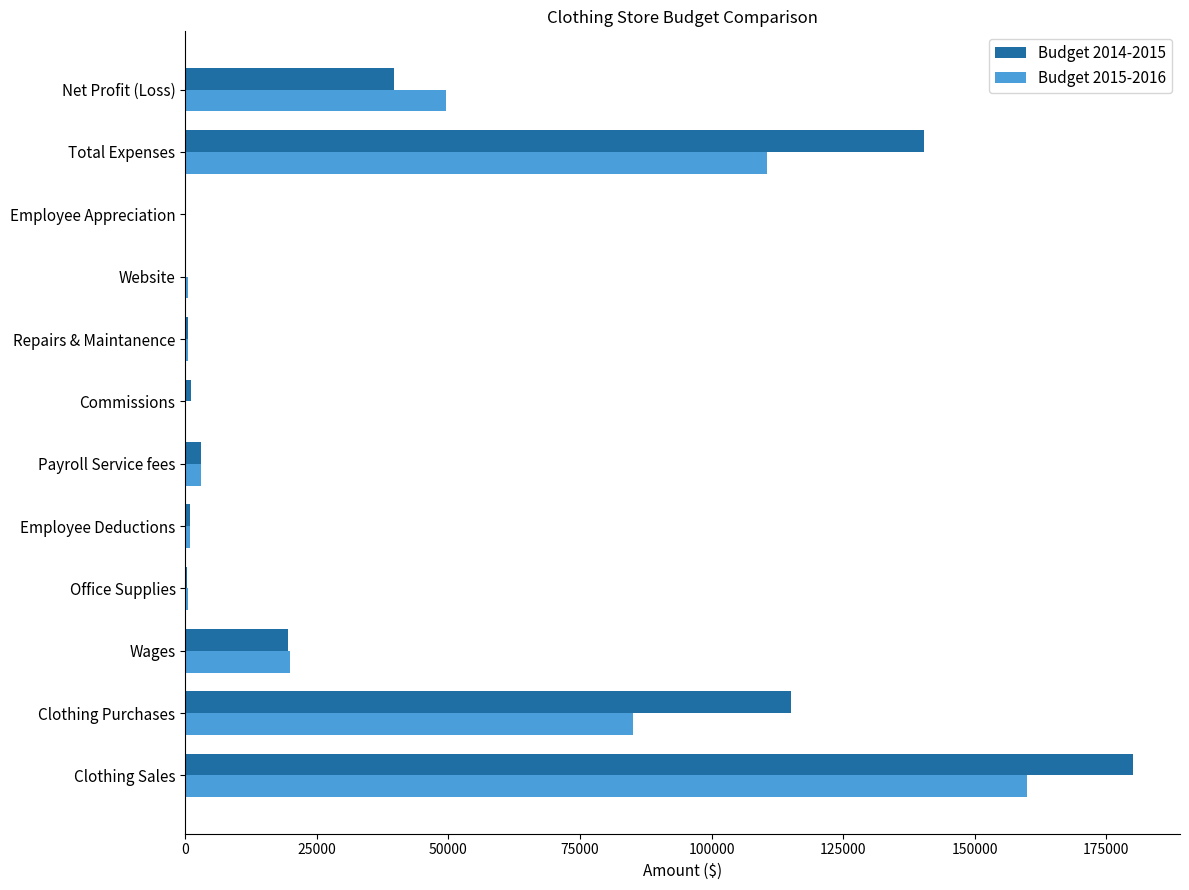

Which category has the highest value across all series?

Clothing Sales